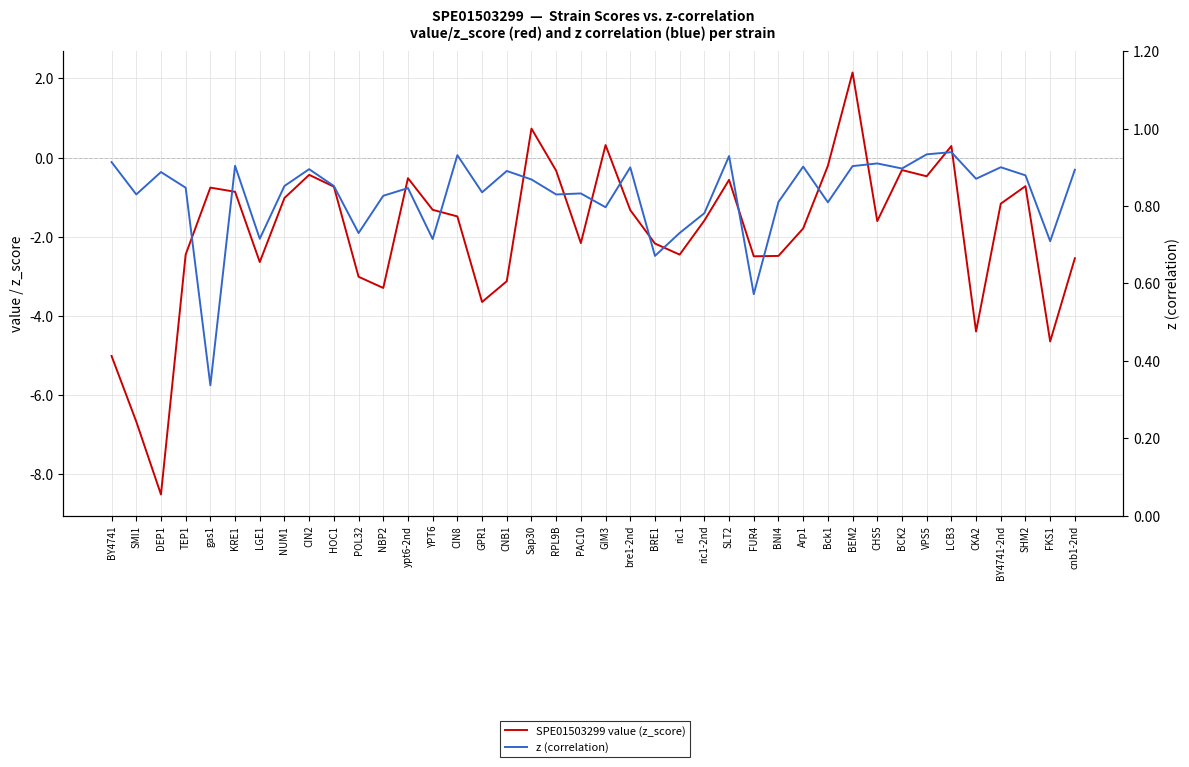

Where is the first local minimum for SPE01503299 value (z_score)?

DEP1